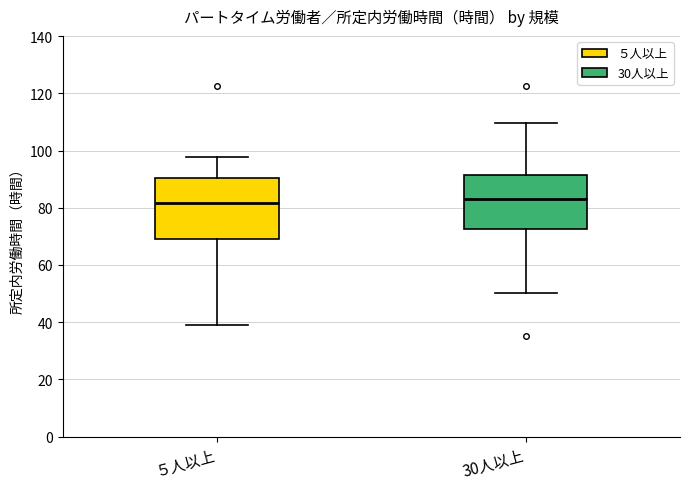

Reading left to right, transcribe this box plot: for each box, give where its median line is, the range the box spans, and where its two whiskers end, as read against the y-axis. The values are not printed on the chart, so give them approximately, as read against the axis.

５人以上: median 82, box 70 to 90, whiskers 40 to 98
30人以上: median 84, box 72 to 92, whiskers 50 to 110